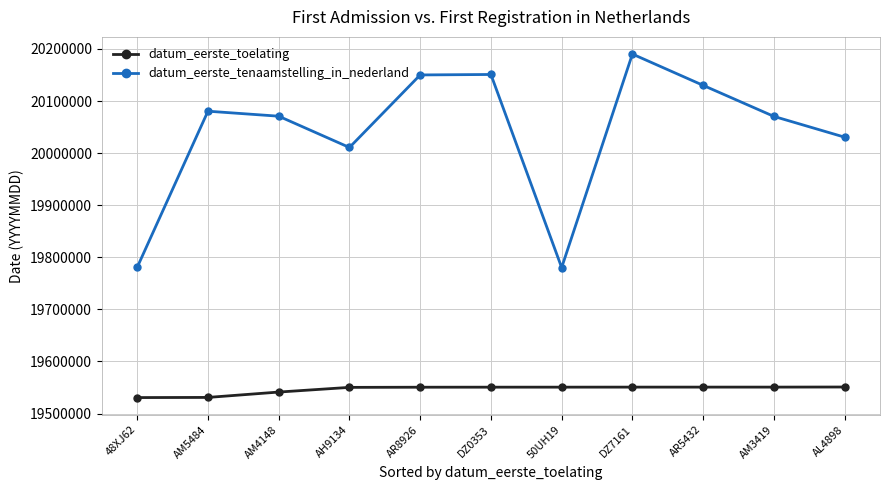

Which series has the widest spread of values?

datum_eerste_tenaamstelling_in_nederland